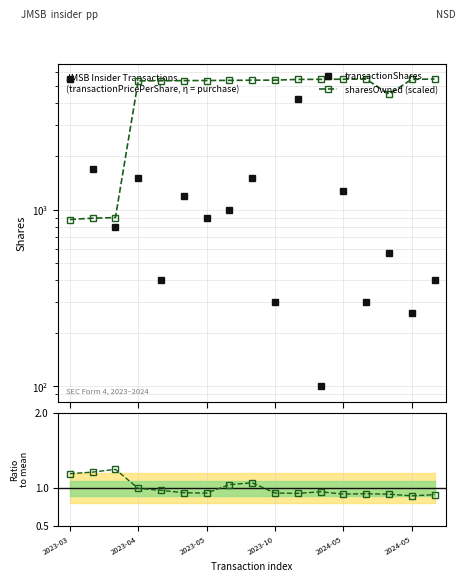

Between 2023-05 and 2024-05, which is larger?

2023-05